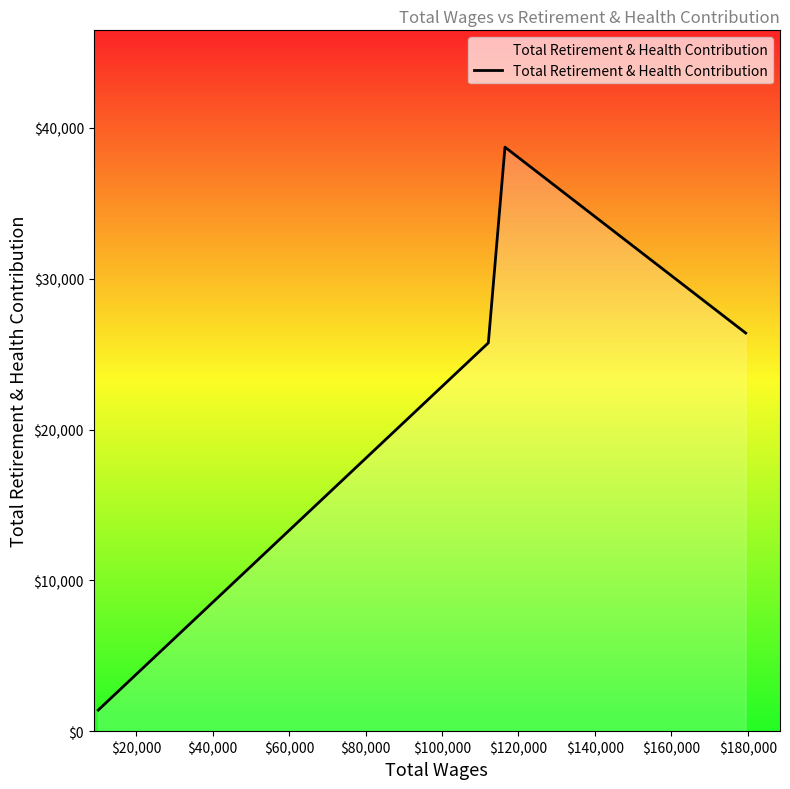

What is the minimum value shown in the chart?

1400